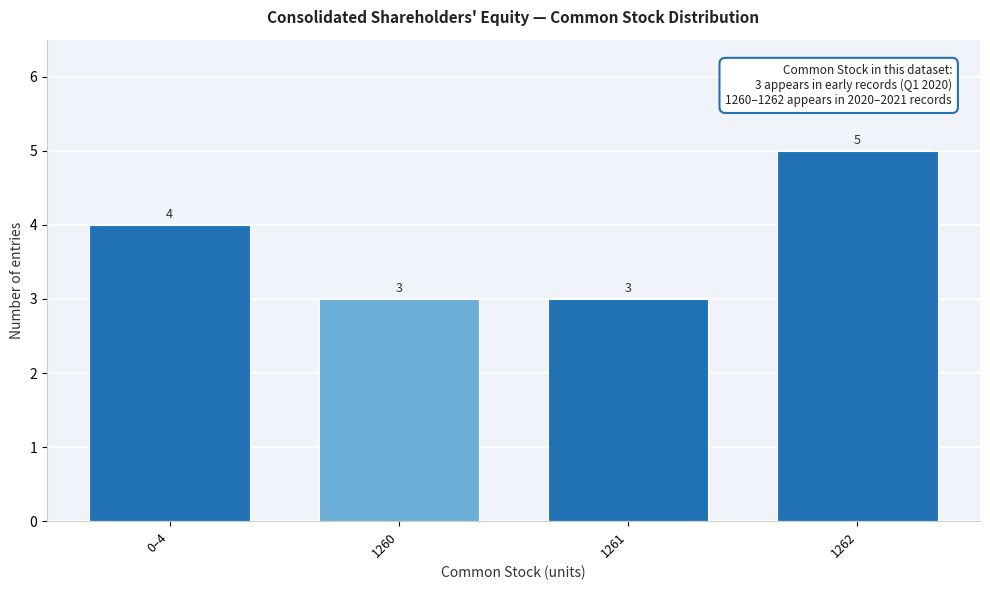

Reading right to left, what are all the values shown in this chart?

1262=5	1261=3	1260=3	0–4=4